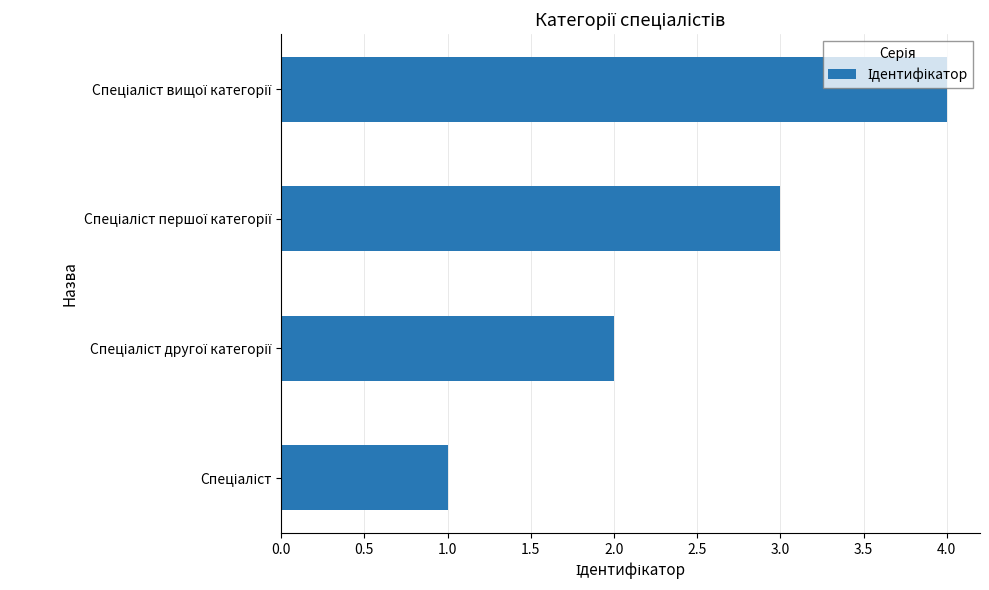

What is the difference between the maximum and minimum values?

3